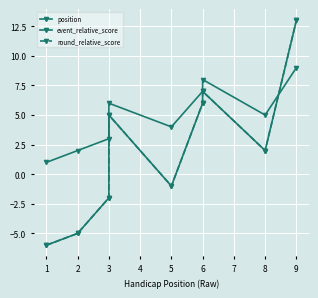

What are all the series names shown in the legend?

position, event_relative_score, round_relative_score